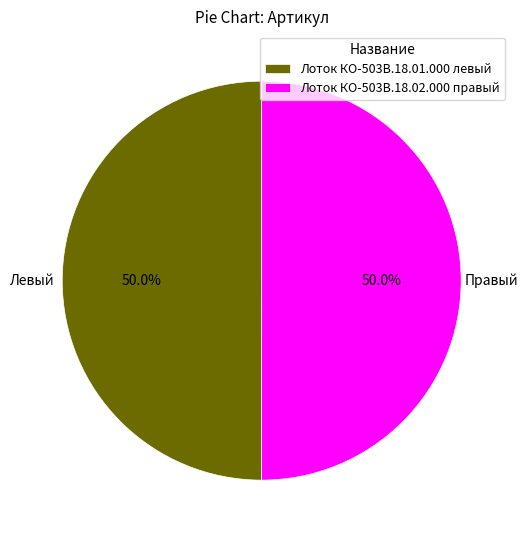

What is the ratio of the value at Лоток КО-503В.18.01.000 левый to the value at Лоток КО-503В.18.02.000 правый?

1.0